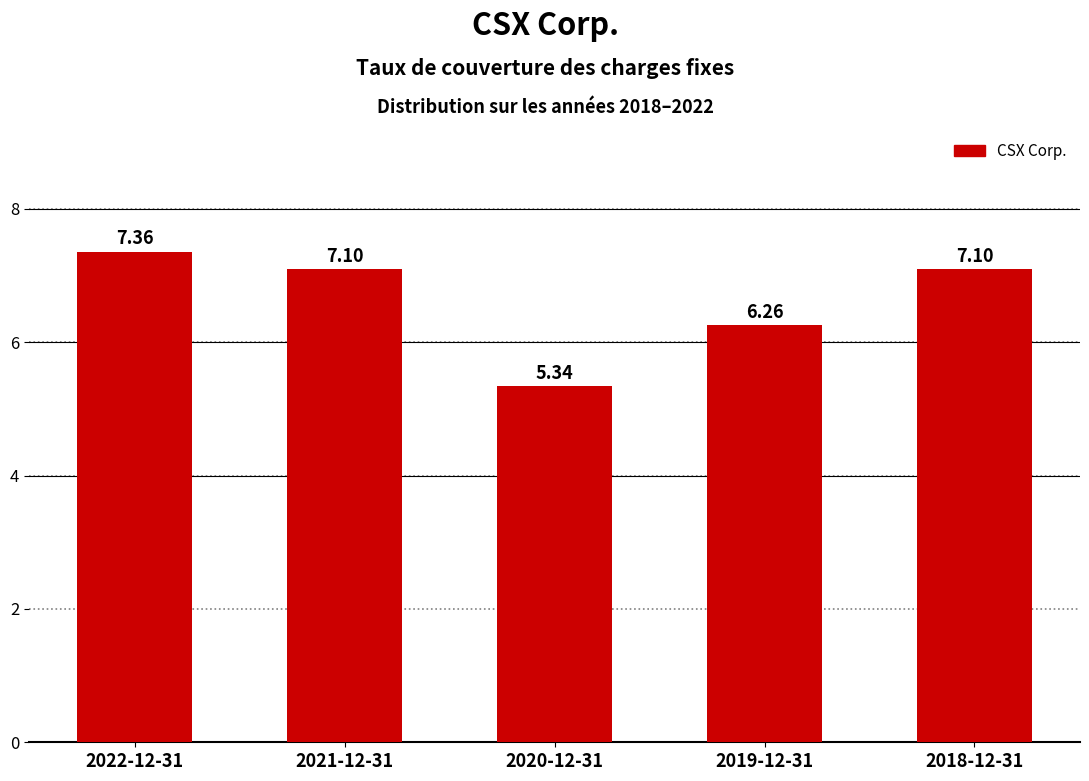

What is the ratio of the value at 2021-12-31 to the value at 2020-12-31?

1.3